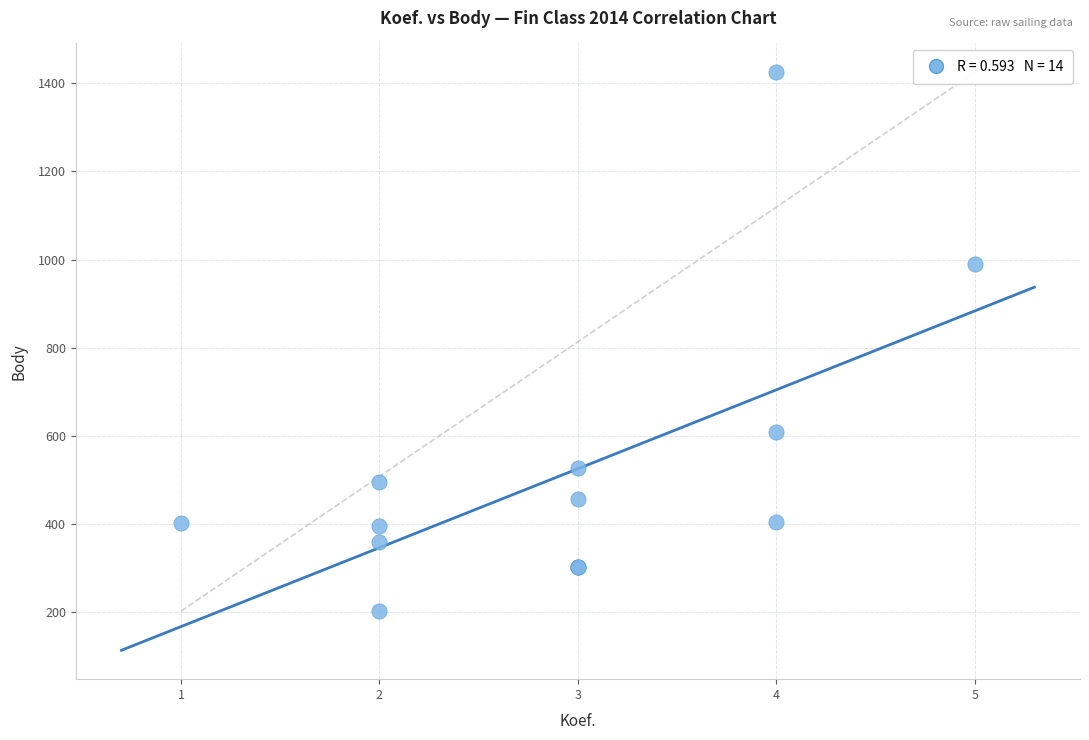

What Y value in the scatter plot is closest to 813?

990